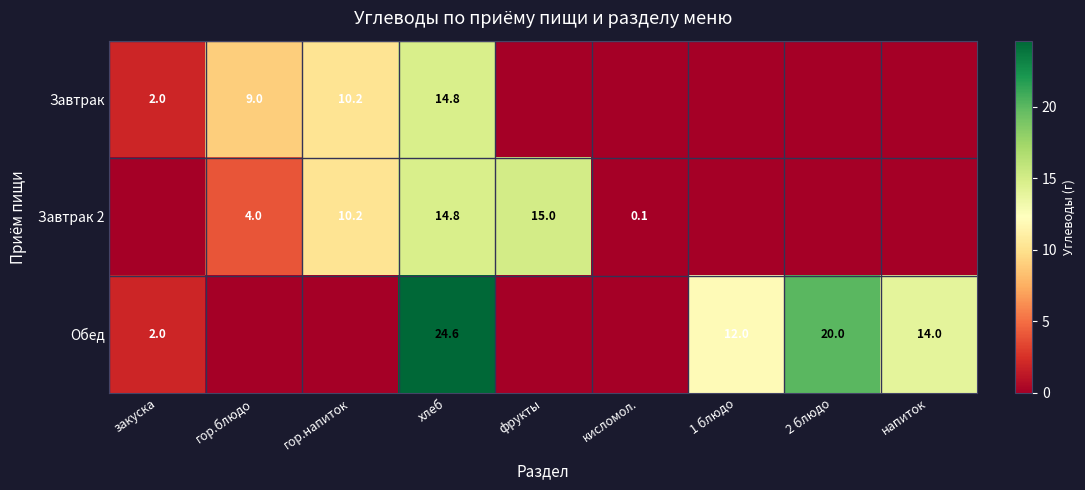

True or false: Завтрак has a value of 2.0 at закуска.

True